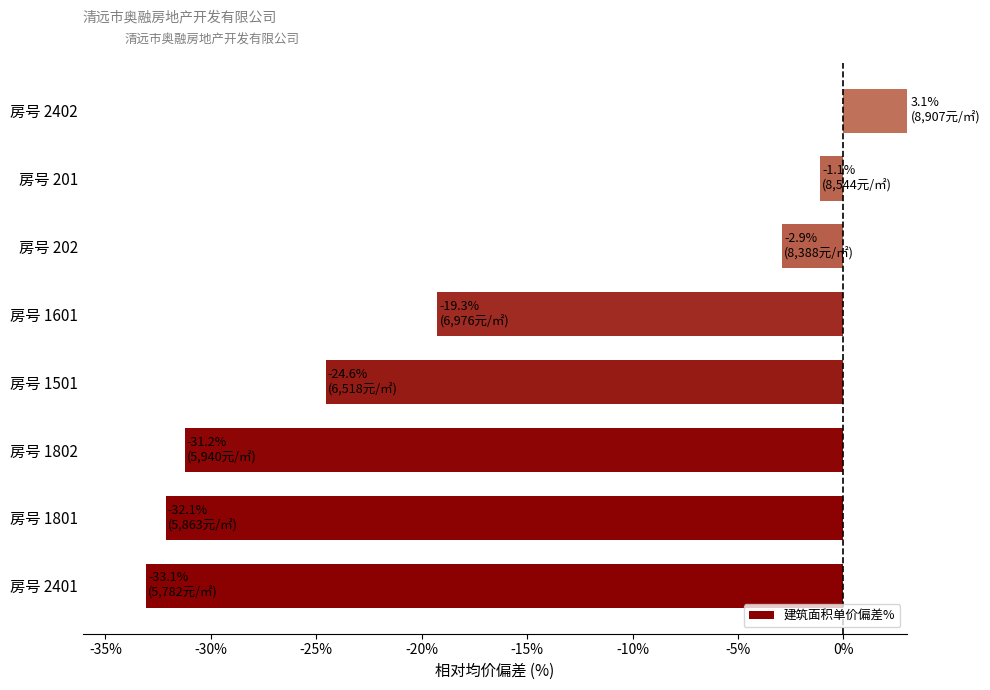

At which label is the value closest to -14?

房号 1601